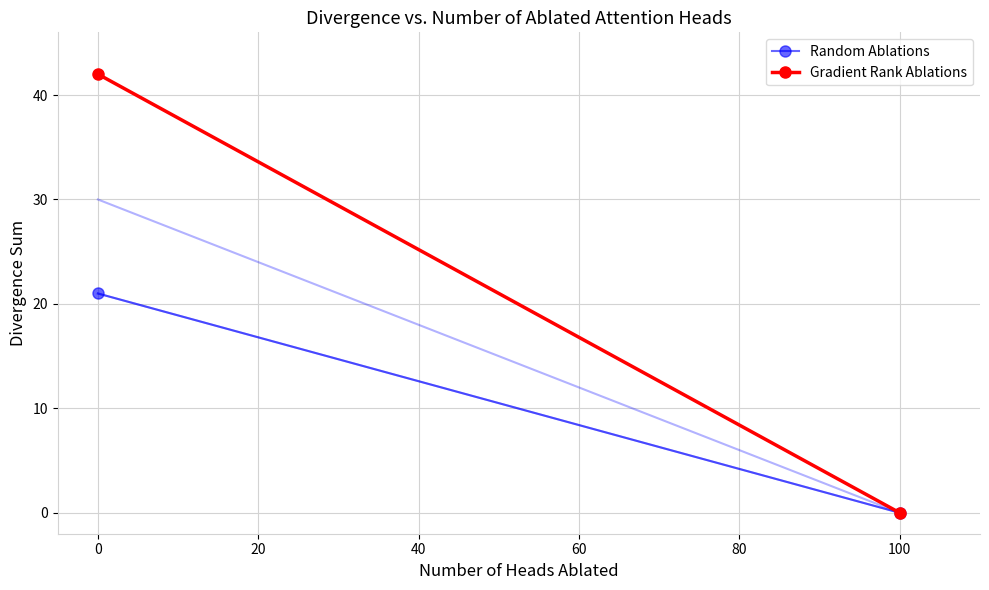

What are all the series names shown in the legend?

Random Ablations, Gradient Rank Ablations